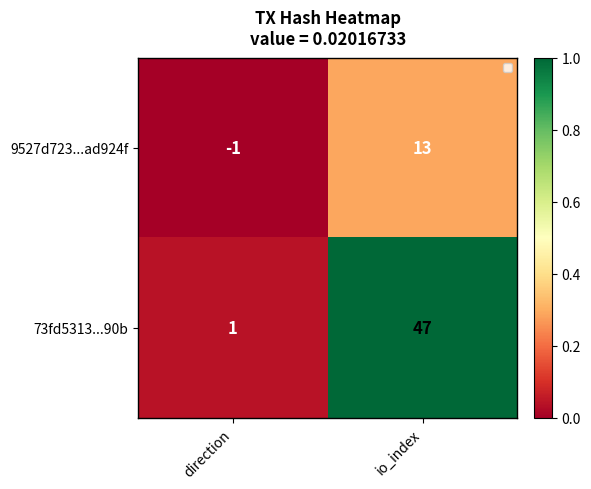

Which series changed the most between direction and io_index?

73fd5313...90b